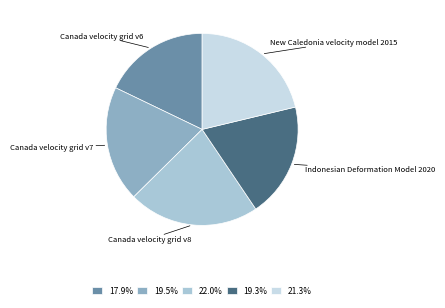

Count the number of slices in the pie.

5